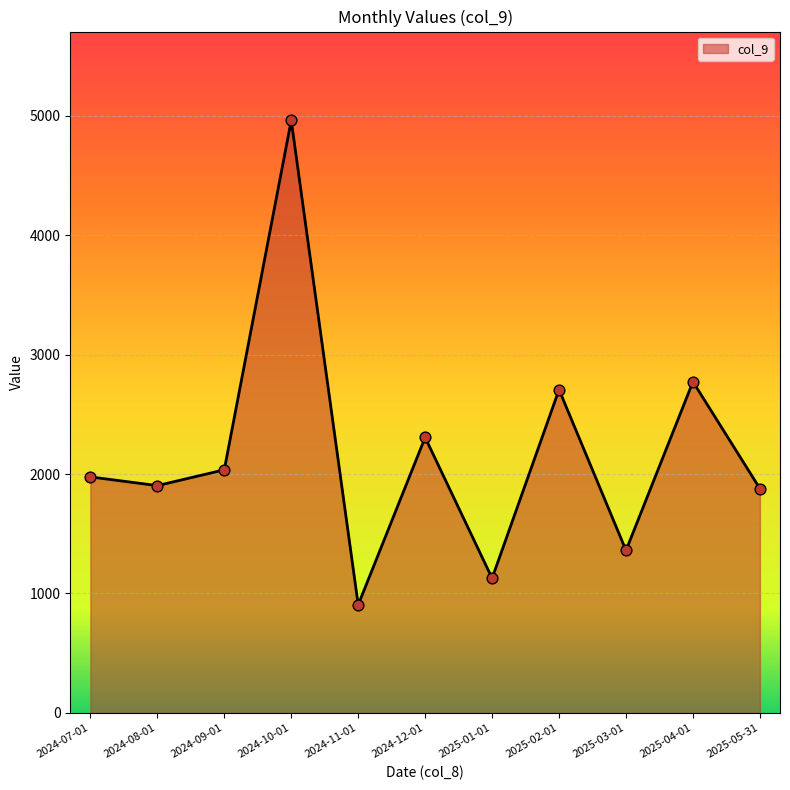

Which has a higher value, 2025-02-01 or 2024-08-01?

2025-02-01